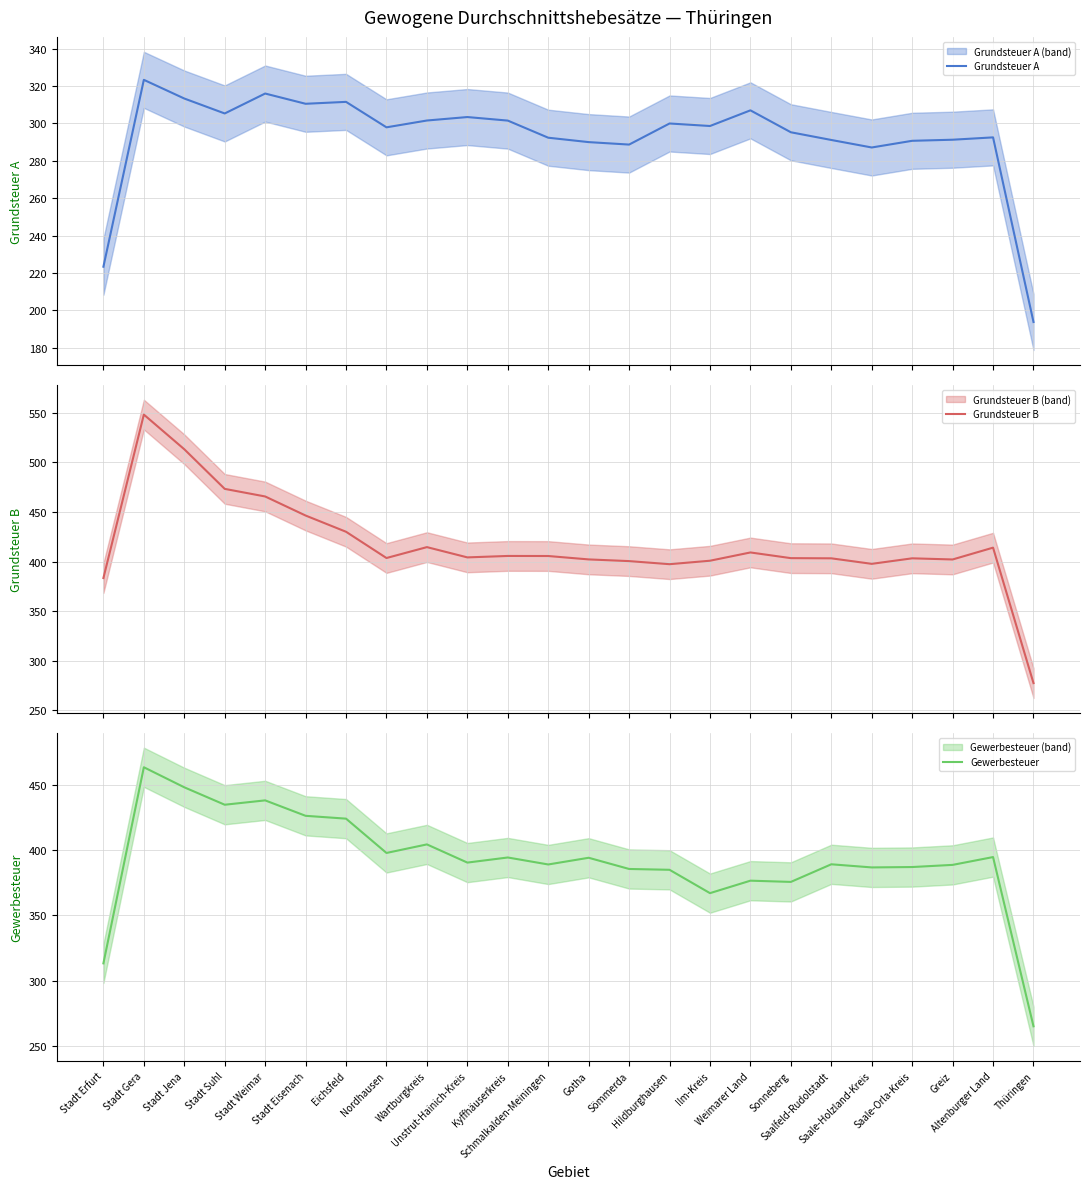

Reading left to right, what are all the values shown in this chart?

Grundsteuer A: Stadt Erfurt=223.3	Stadt Gera=323.3	Stadt Jena=313.3	Stadt Suhl=305.3	Stadt Weimar=316.0	Stadt Eisenach=310.5	Eichsfeld=311.5	Nordhausen=297.9	Wartburgkreis=301.6	Unstrut-Hainich-Kreis=303.4	Kyffhäuserkreis=301.5	Schmalkalden-Meiningen=292.4	Gotha=290.0	Sömmerda=288.7	Hildburghausen=300.0	Ilm-Kreis=298.6	Weimarer Land=307.0	Sonneberg=295.3	Saalfeld-Rudolstadt=291.2	Saale-Holzland-Kreis=287.1	Saale-Orla-Kreis=290.7	Greiz=291.3	Altenburger Land=292.5	Thüringen=193.7
Grundsteuer B: Stadt Erfurt=383.3	Stadt Gera=548.3	Stadt Jena=513.3	Stadt Suhl=473.3	Stadt Weimar=465.7	Stadt Eisenach=446.4	Eichsfeld=430.0	Nordhausen=403.5	Wartburgkreis=414.5	Unstrut-Hainich-Kreis=404.2	Kyffhäuserkreis=405.6	Schmalkalden-Meiningen=405.6	Gotha=402.1	Sömmerda=400.4	Hildburghausen=397.3	Ilm-Kreis=400.8	Weimarer Land=409.1	Sonneberg=403.4	Saalfeld-Rudolstadt=403.2	Saale-Holzland-Kreis=397.7	Saale-Orla-Kreis=403.2	Greiz=402.1	Altenburger Land=414.0	Thüringen=277.3
Gewerbesteuer: Stadt Erfurt=313.3	Stadt Gera=463.3	Stadt Jena=448.0	Stadt Suhl=434.7	Stadt Weimar=438.0	Stadt Eisenach=426.2	Eichsfeld=424.0	Nordhausen=397.8	Wartburgkreis=404.3	Unstrut-Hainich-Kreis=390.4	Kyffhäuserkreis=394.3	Schmalkalden-Meiningen=389.0	Gotha=394.1	Sömmerda=385.5	Hildburghausen=384.9	Ilm-Kreis=367.0	Weimarer Land=376.6	Sonneberg=375.6	Saalfeld-Rudolstadt=389.1	Saale-Holzland-Kreis=386.7	Saale-Orla-Kreis=387.0	Greiz=388.7	Altenburger Land=394.6	Thüringen=265.2